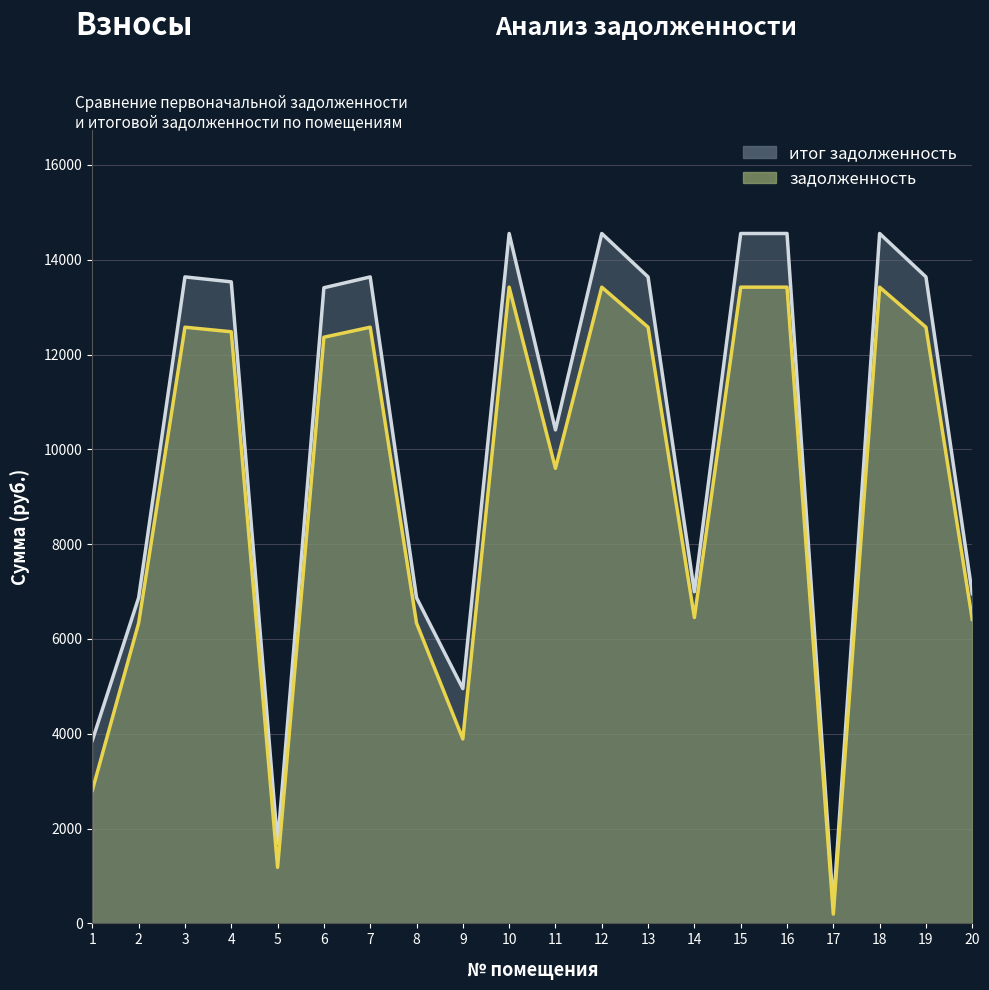

At which category does задолженность reach its first local peak?

3